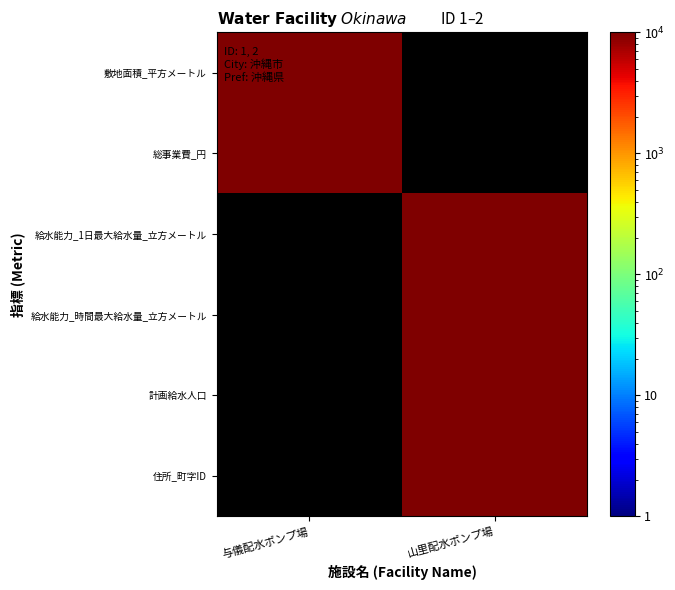

At how many categories does at least one series exceed 7678?

2